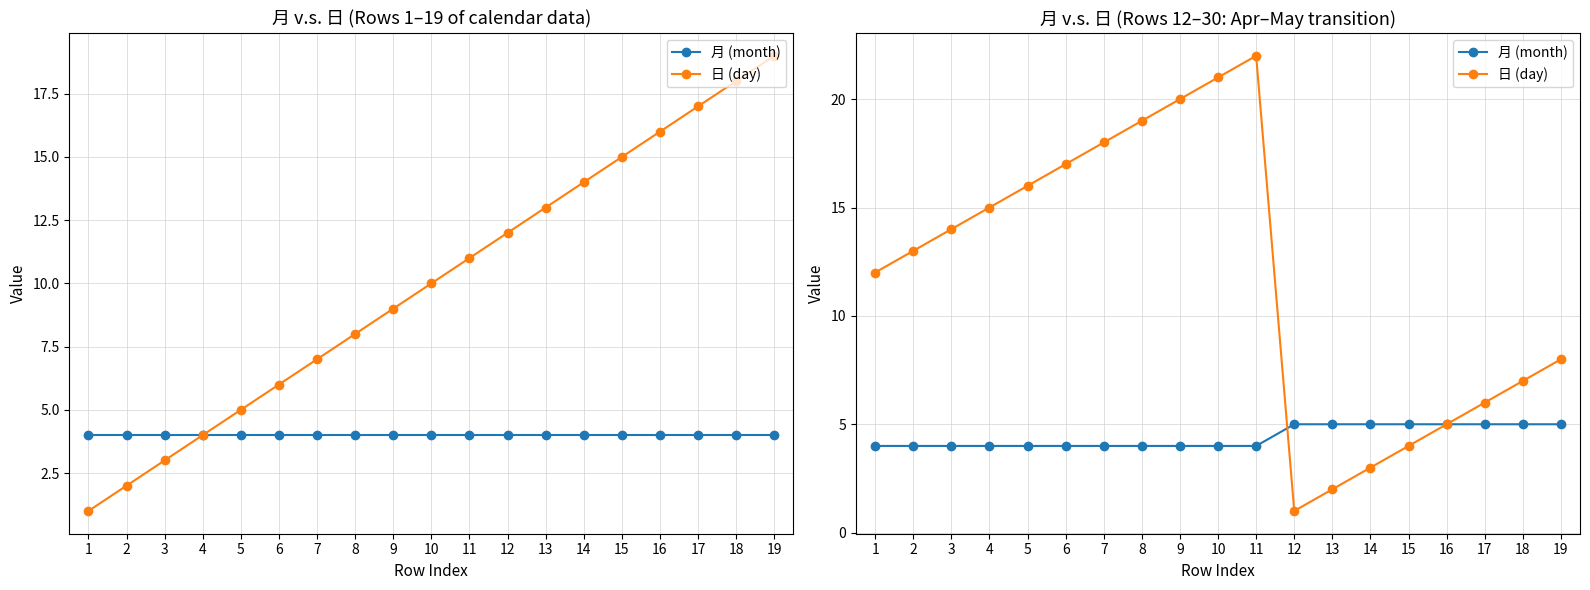

Is this an area chart (filled region under the line)?

No